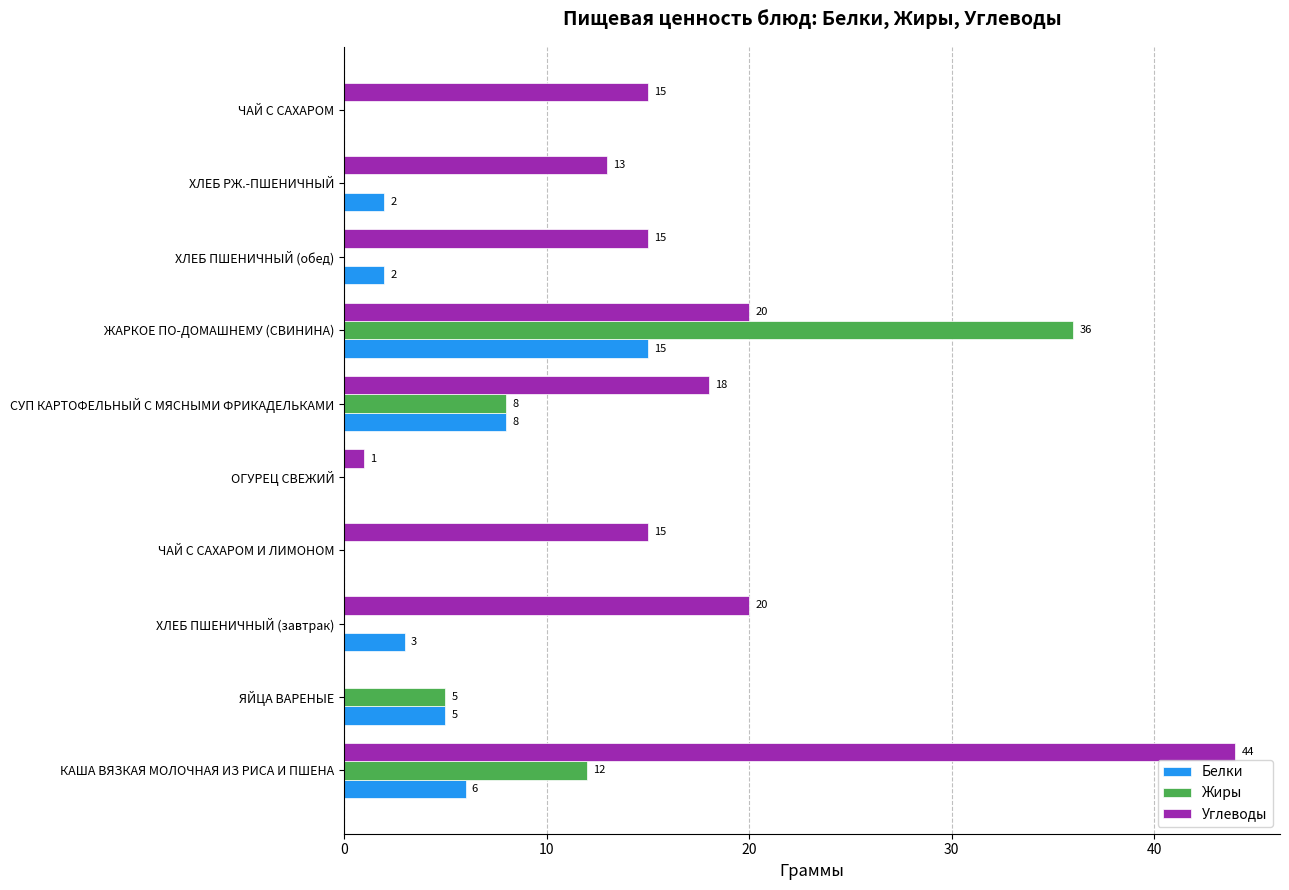

The value of Углеводы at СУП КАРТОФЕЛЬНЫЙ С МЯСНЫМИ ФРИКАДЕЛЬКАМИ is 18. True or false?

True